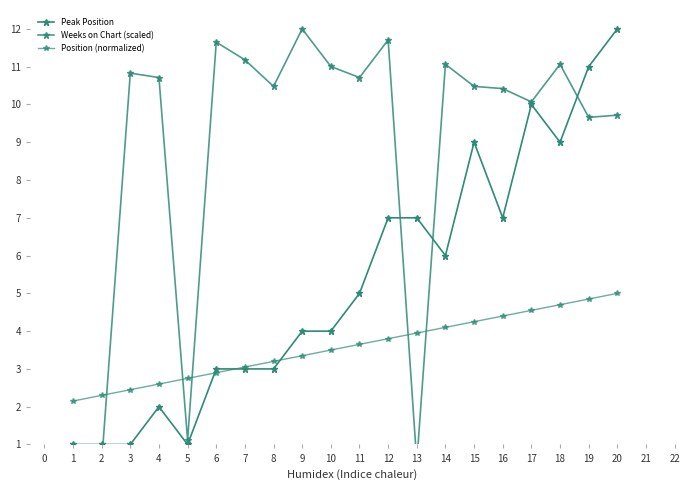

True or false: Position (normalized) has a value of 7.8 at 19.

False